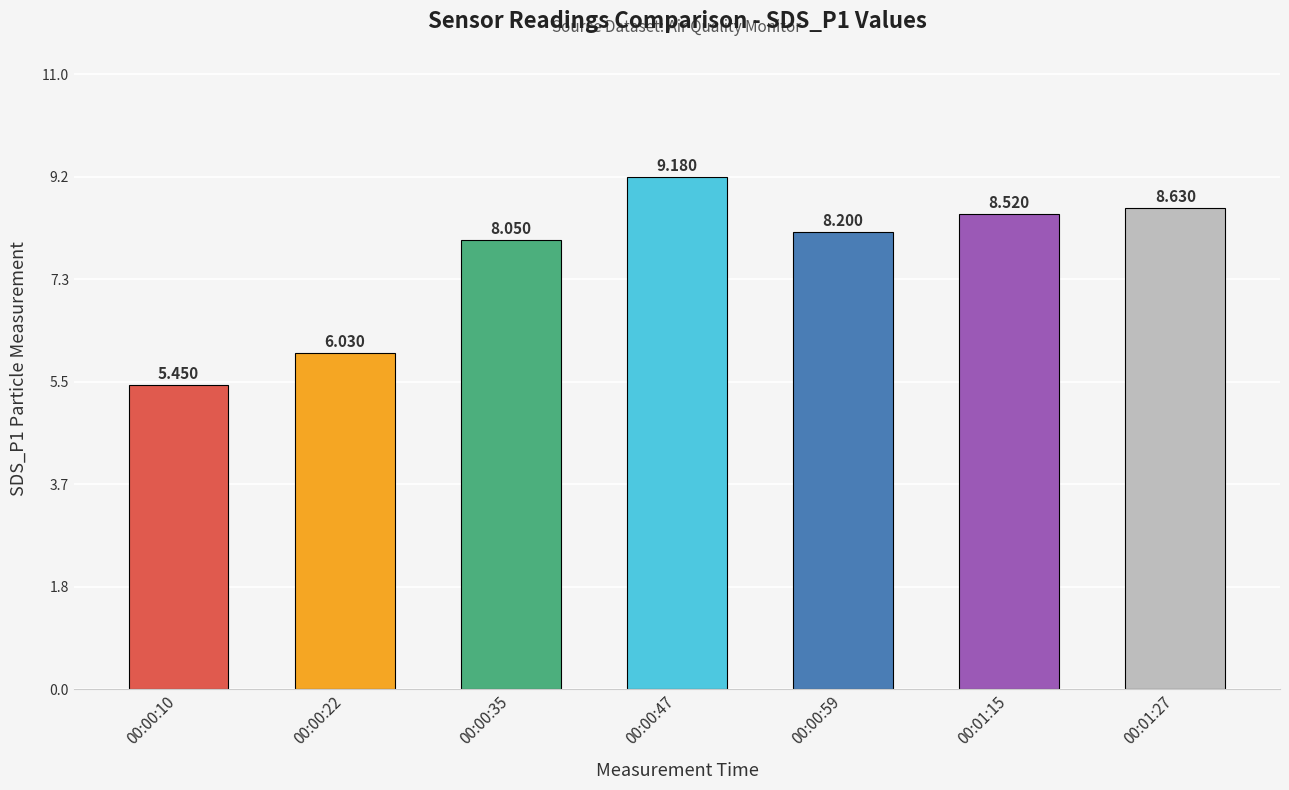

True or false: the data shows 8.6 at 00:01:27.

True